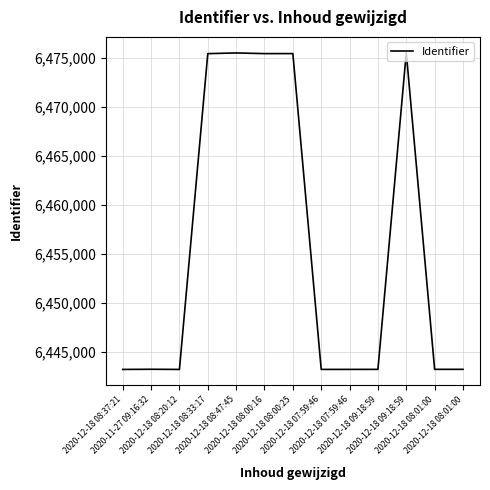

List the labels in order of value, smallest first.

2020-12-18 08:37:21, 2020-12-18 08:20:12, 2020-12-18 07:59:46, 2020-12-18 07:59:46, 2020-12-18 09:18:59, 2020-12-18 08:01:00, 2020-12-18 08:01:00, 2020-11-27 09:16:32, 2020-12-18 08:33:17, 2020-12-18 08:00:16, 2020-12-18 08:00:25, 2020-12-18 08:47:45, 2020-12-18 09:18:59